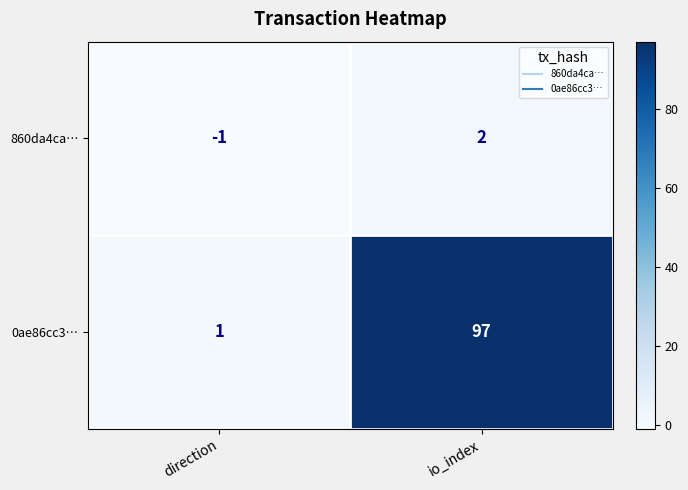

At which category is the sum across all series the highest?

io_index